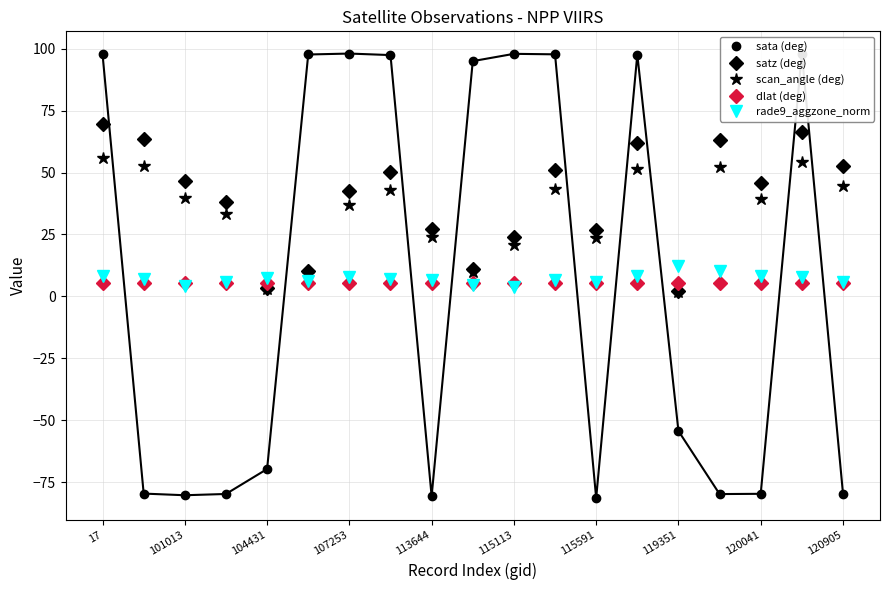

What is the sum of all scan_angle (deg) values?

638.1